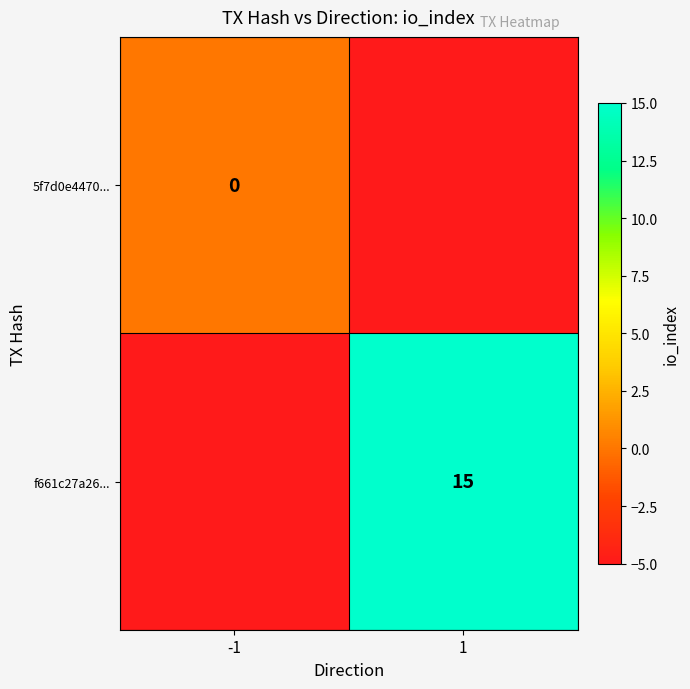

The value of f661c27a26... at 1 is 27. True or false?

False